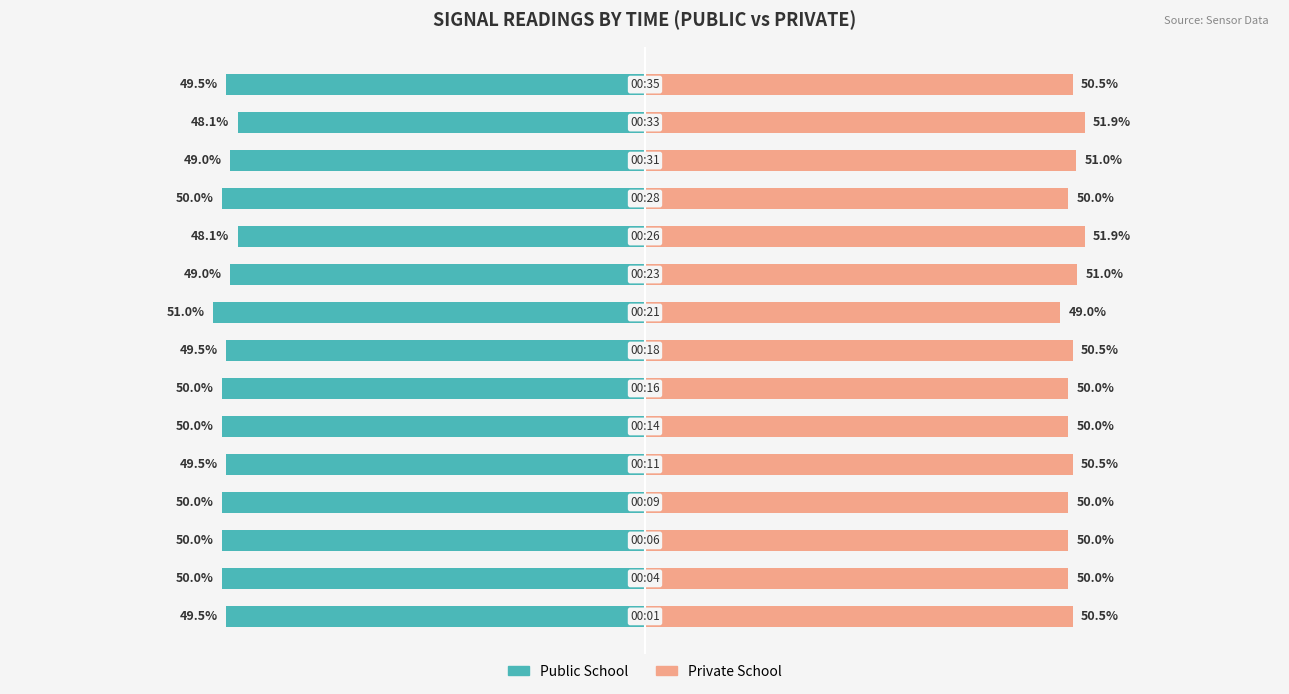

Which series has the widest spread of values?

Private School